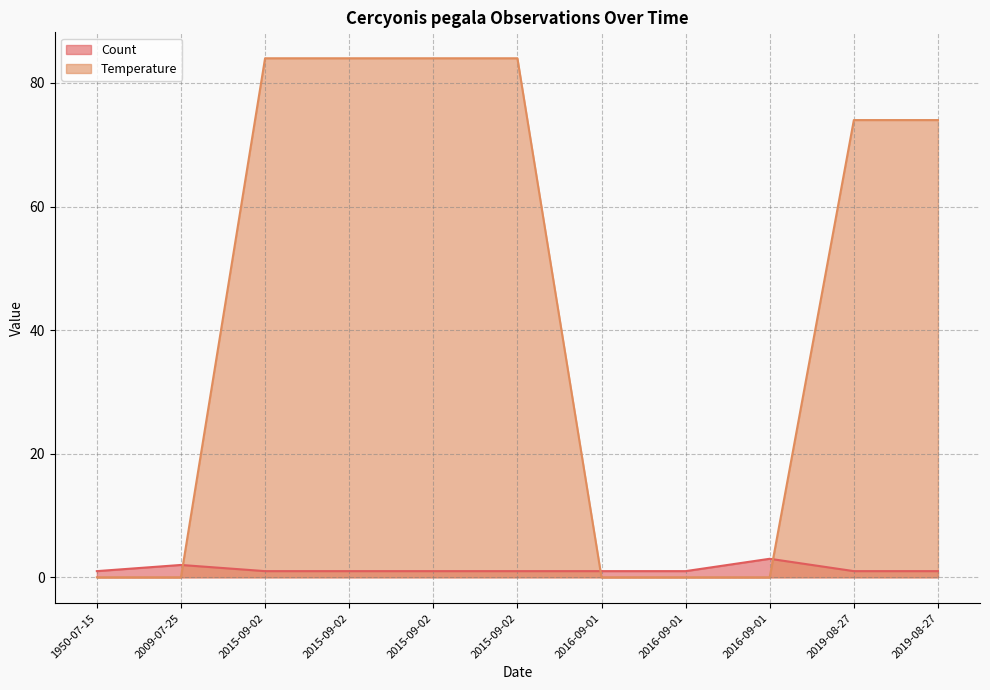

What is the average value of the Temperature series?

44